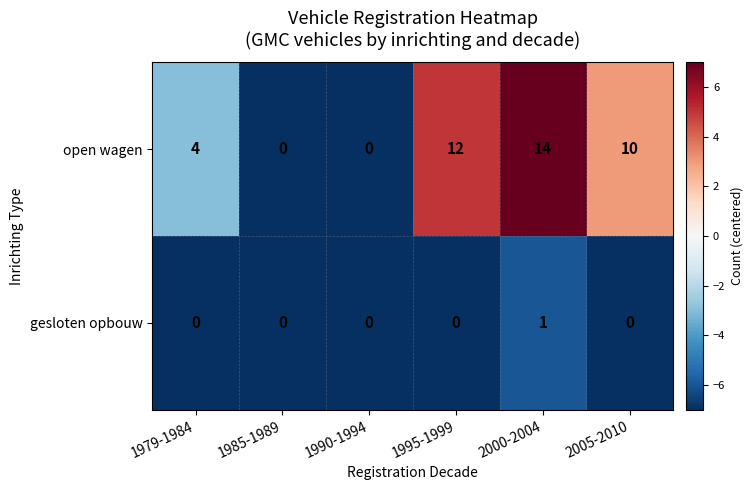

Which category has the highest value in the gesloten opbouw series?

2000-2004